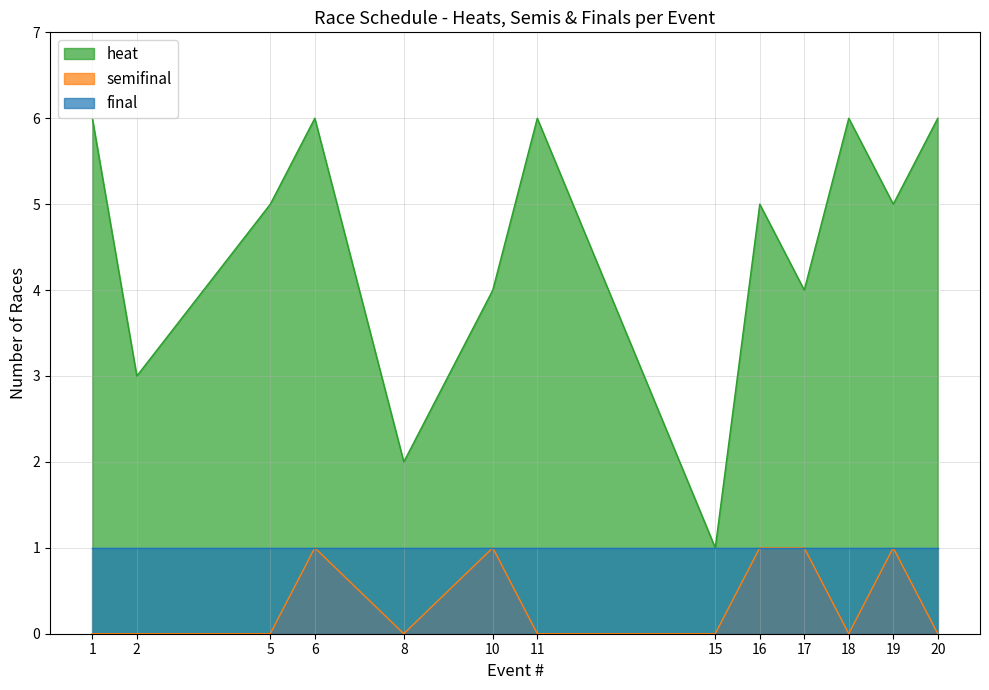

Does the chart display data point markers on the line(s)?

No